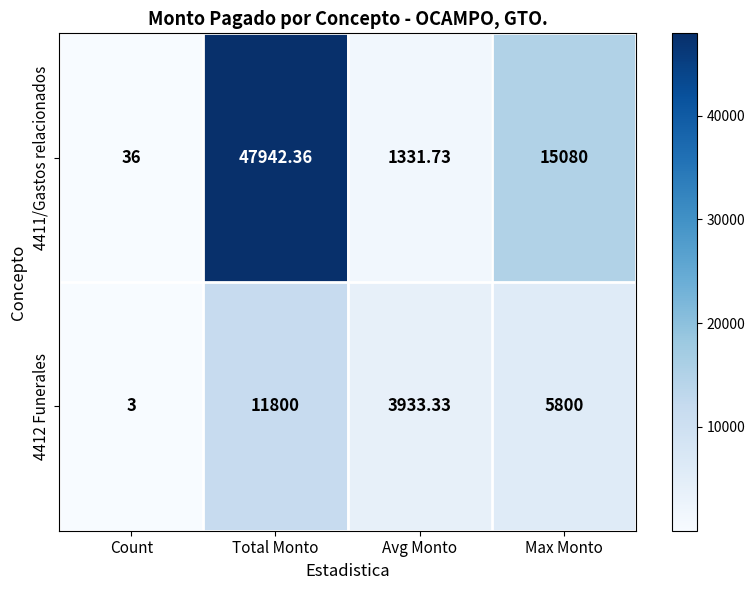

List the series in order of their peak value, highest first.

4411/Gastos relacionados, 4412 Funerales